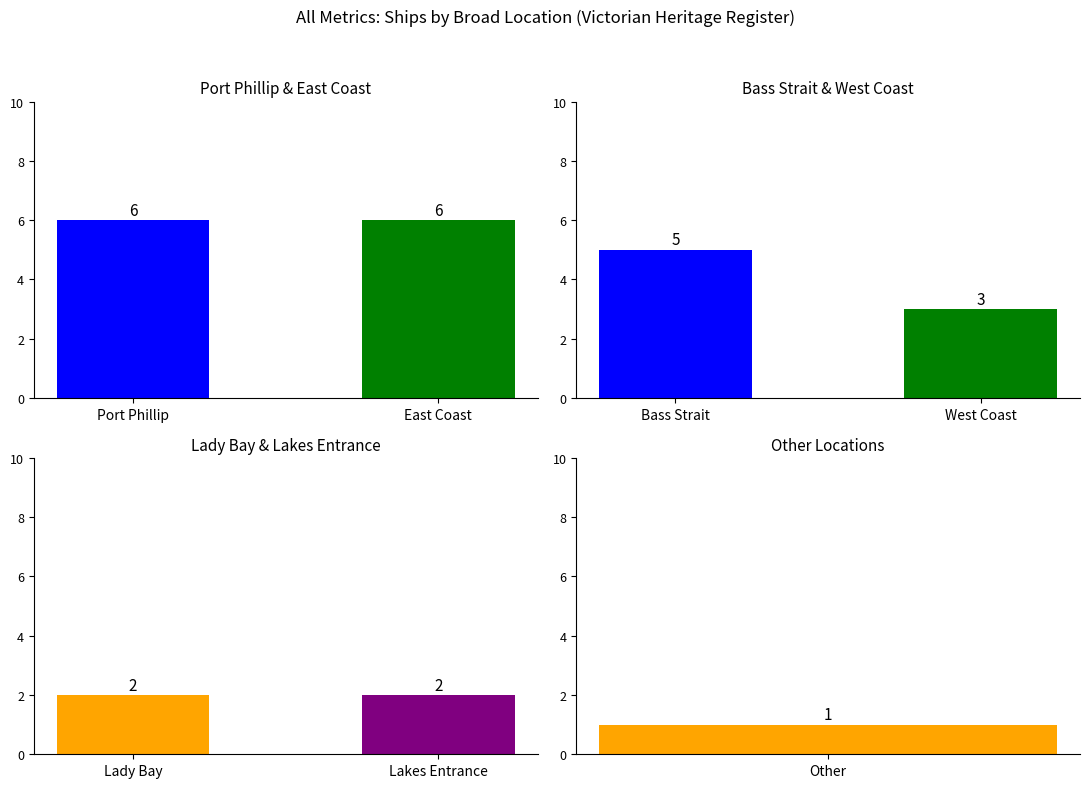

What is the sum of the values at West Coast and East Coast?

9